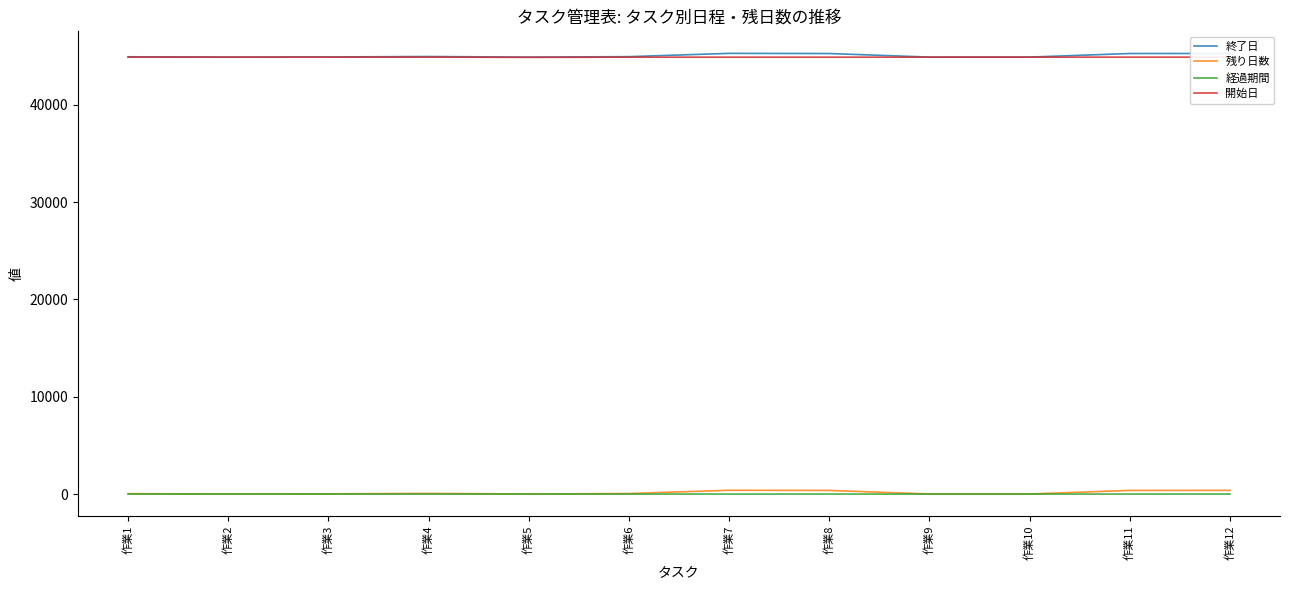

Is the value of 残り日数 at 作業9 greater than the value of 開始日 at 作業10?

No